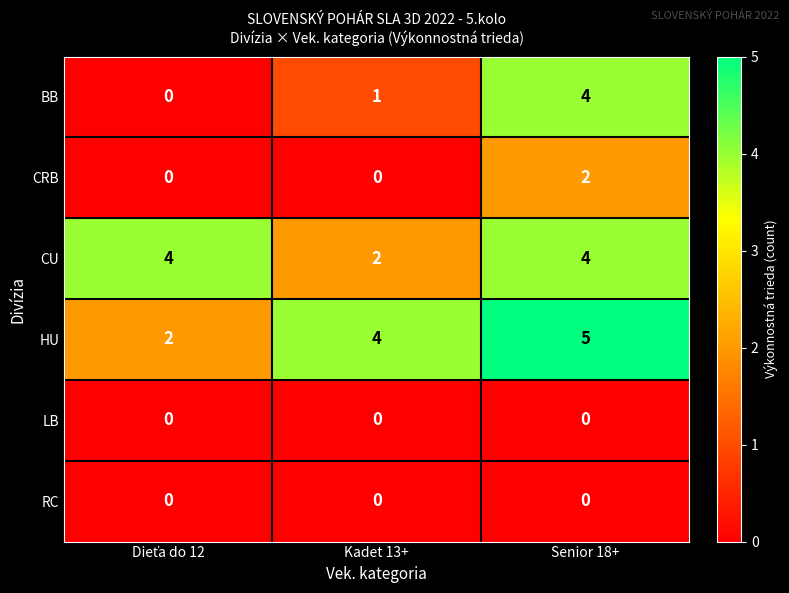

Reading left to right, list all the values displayed in this chart.

BB: 0	1	4
CRB: 0	0	2
CU: 4	2	4
HU: 2	4	5
LB: 0	0	0
RC: 0	0	0